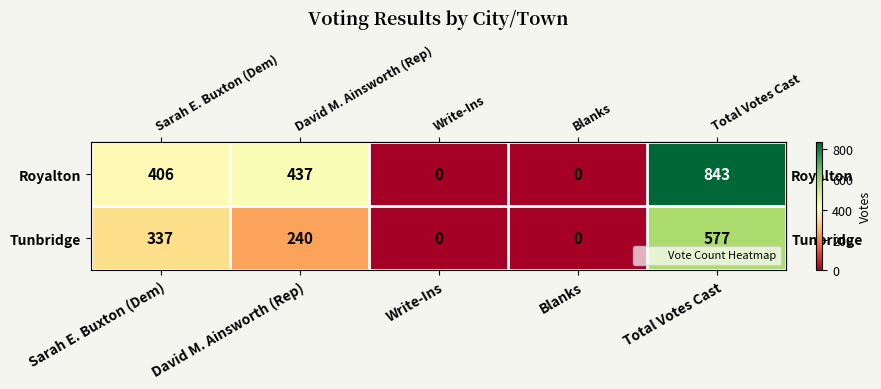

What is the difference between the maximum and minimum values in the Tunbridge series?

577